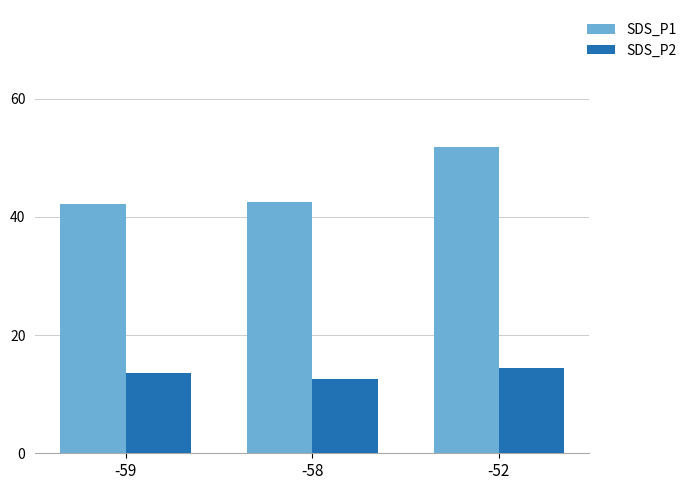

What is the difference between the highest and lowest values at -52?

37.5